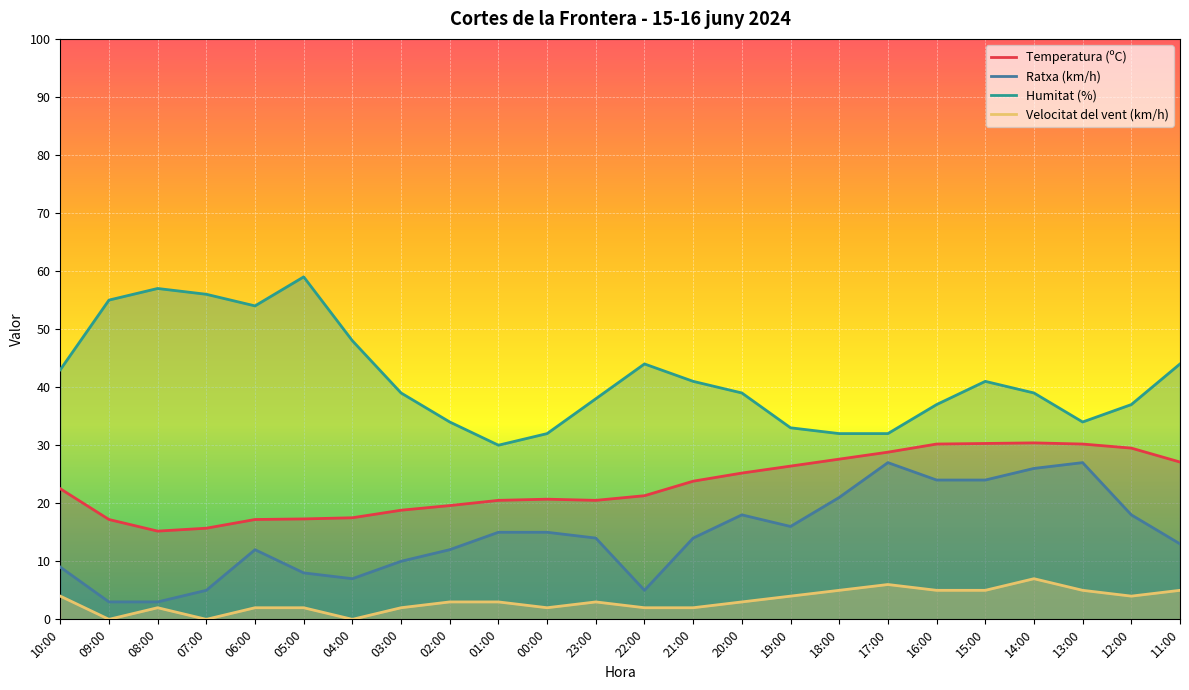

At which category does Temperatura (ºC) reach its first local peak?

00:00